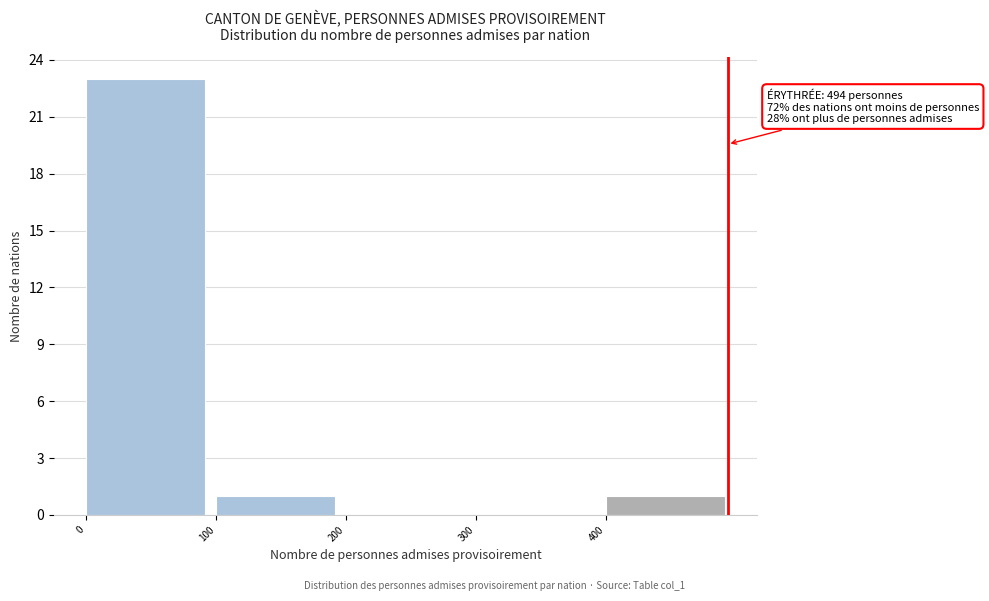

Over which range of the x-axis is the bar tallest?

0 to 100